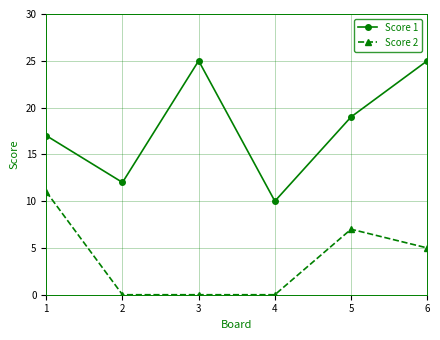

True or false: Score 2 and Score 1 cross at least once.

False